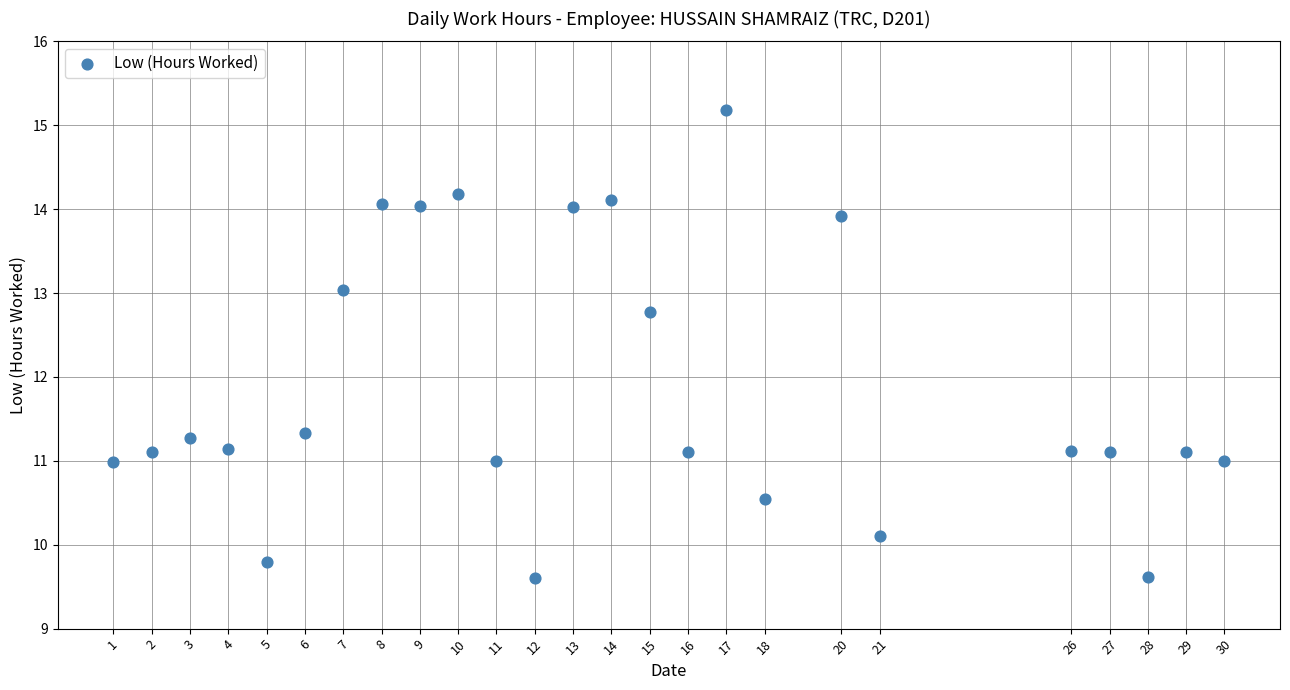

What is the range of X values (max minus min)?

29.0